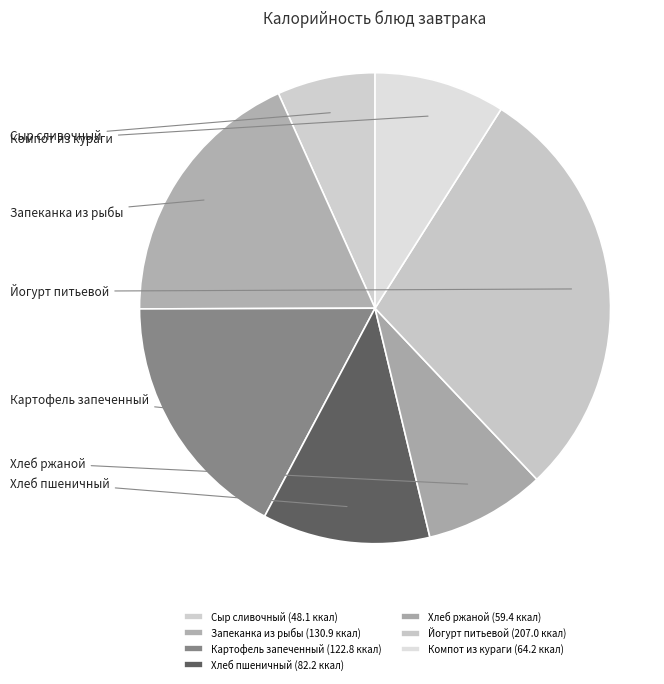

True or false: Компот из кураги accounts for 21% of the total.

False